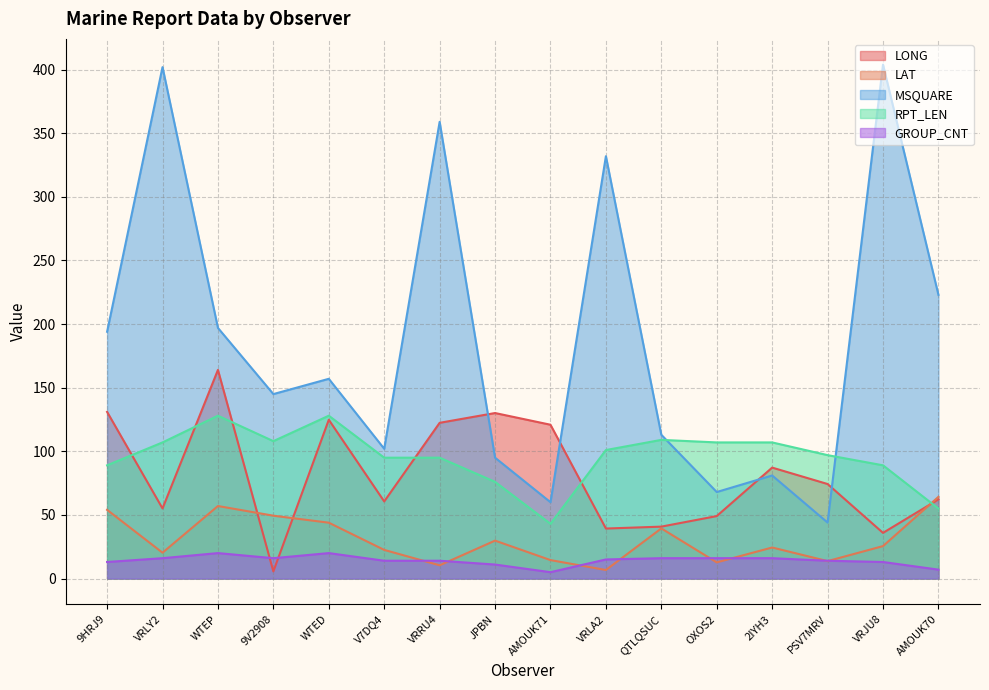

How many values in the GROUP_CNT series exceed 15?

7